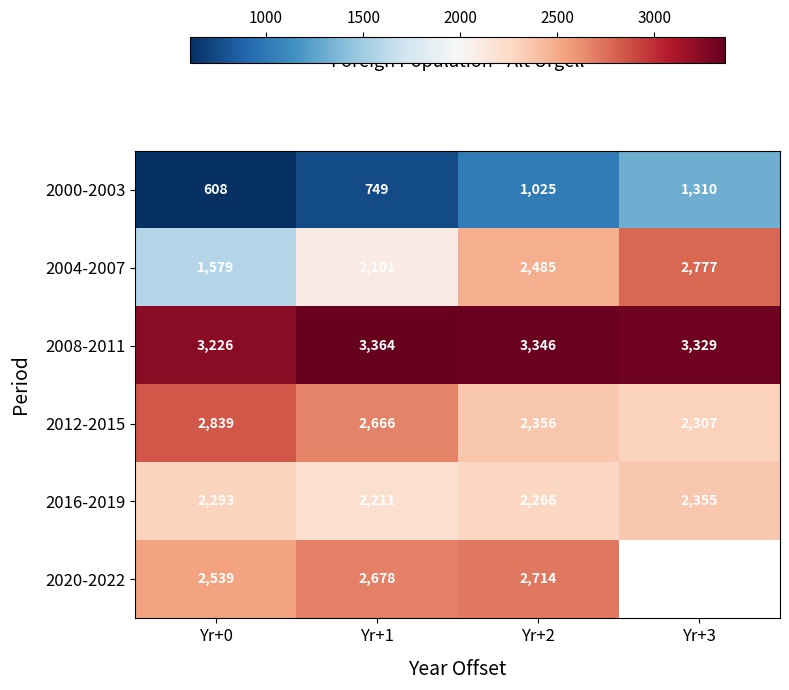

Rank the categories by 2000-2003 value from highest to lowest.

Yr+3, Yr+2, Yr+1, Yr+0